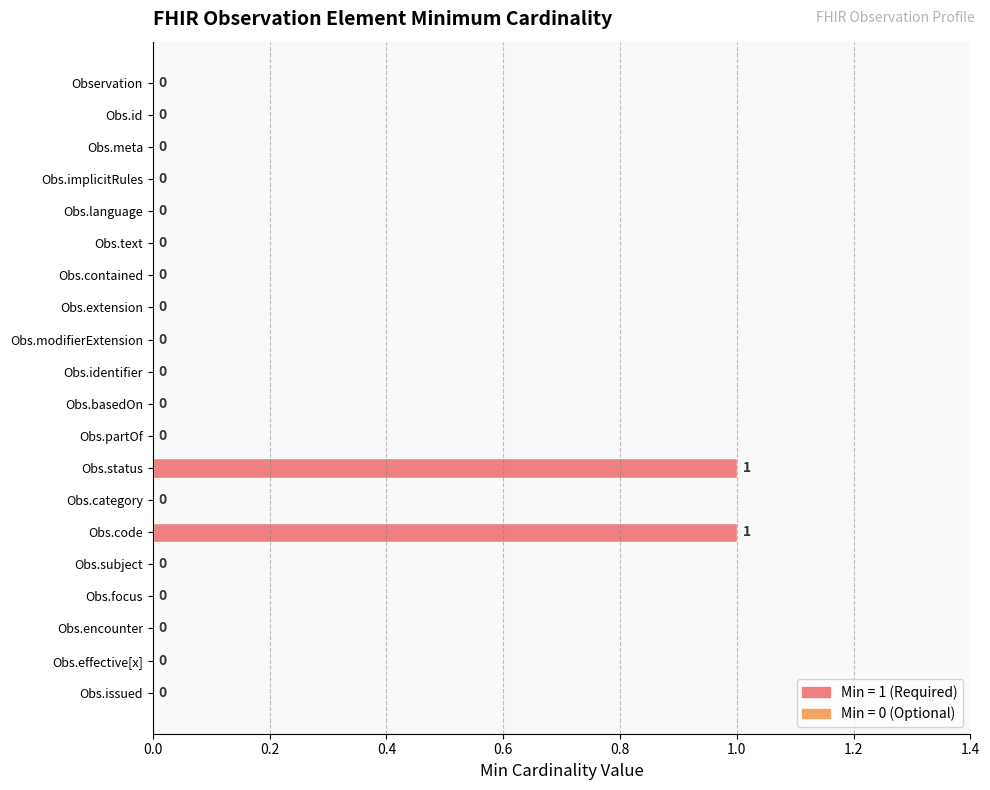

Is it true that the value at Obs.extension is 0?

True